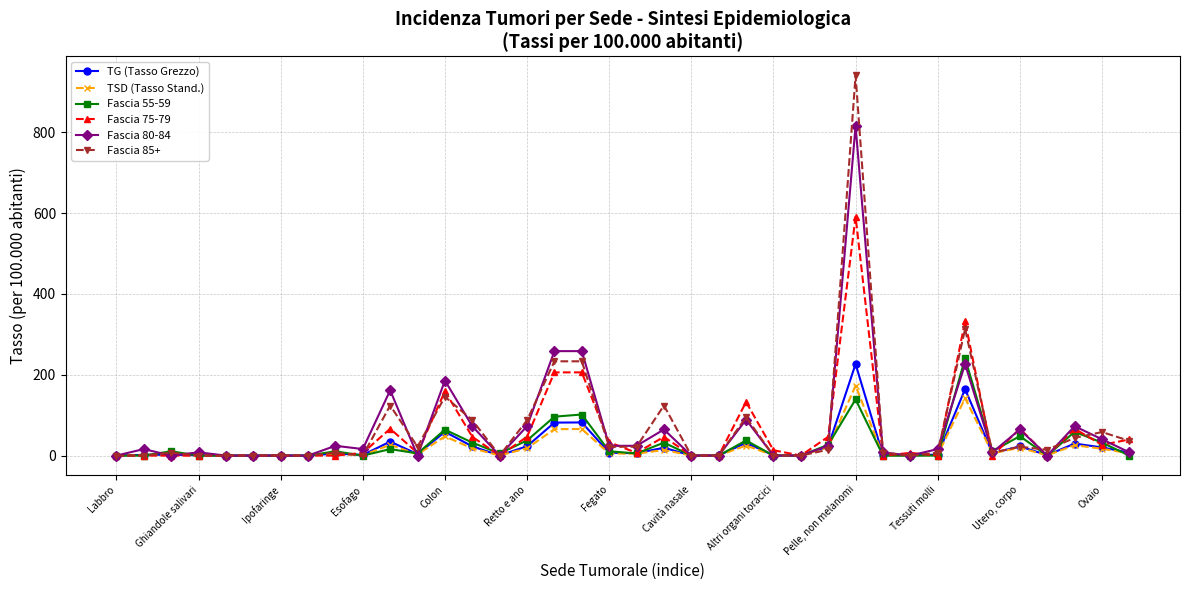

What is the maximum value for TSD (Tasso Stand.)?

172.9